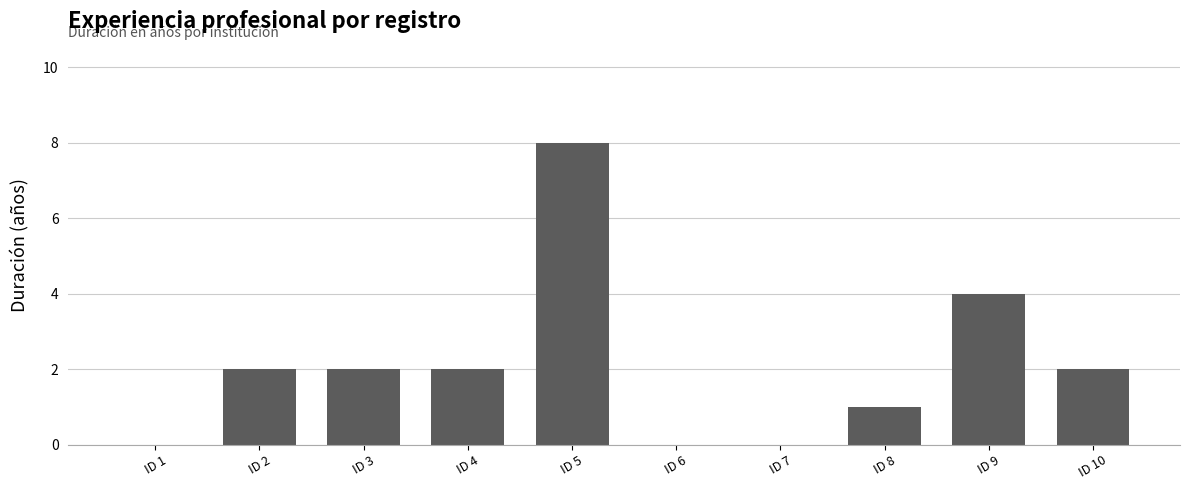

Reading left to right, what are all the values shown in this chart?

0	2	2	2	8	0	0	1	4	2